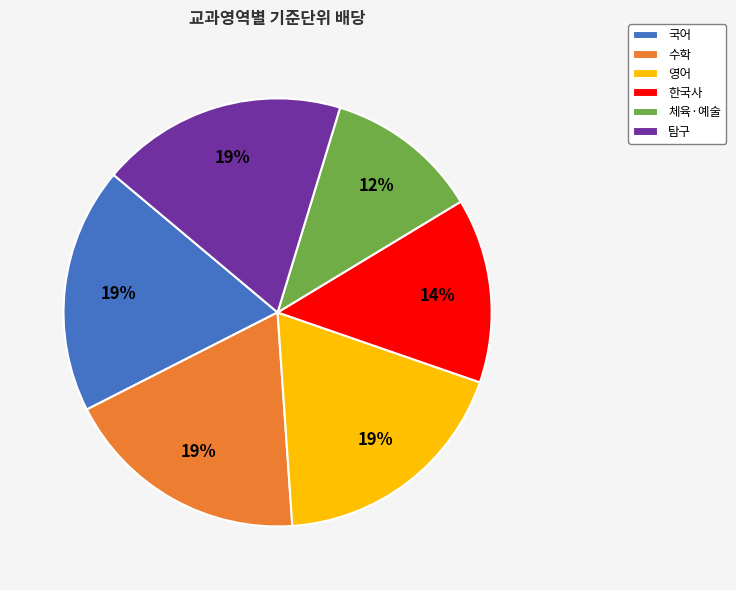

To the nearest percent, what is the combined percentage of 수학 and 영어?

37%